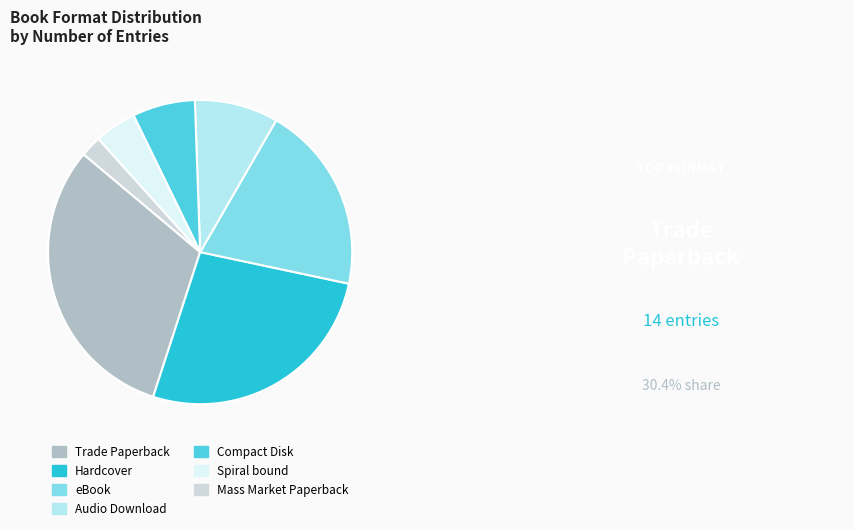

Is the sum of Compact Disk and Hardcover greater than half?

No